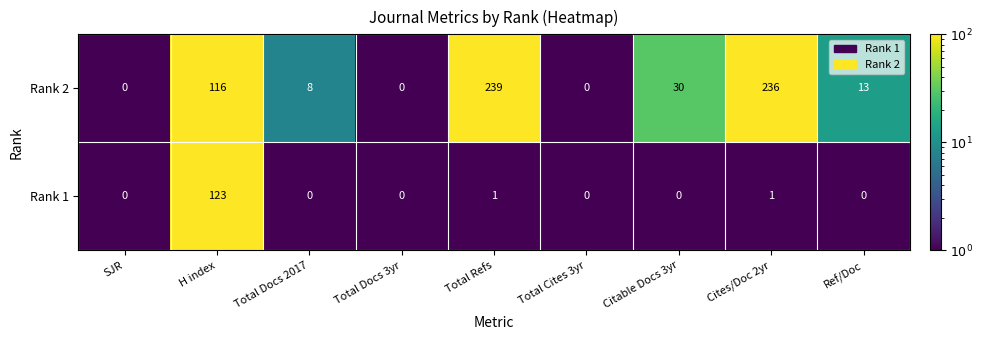

What is the difference between the maximum and second lowest values in the Rank 2 series?

239